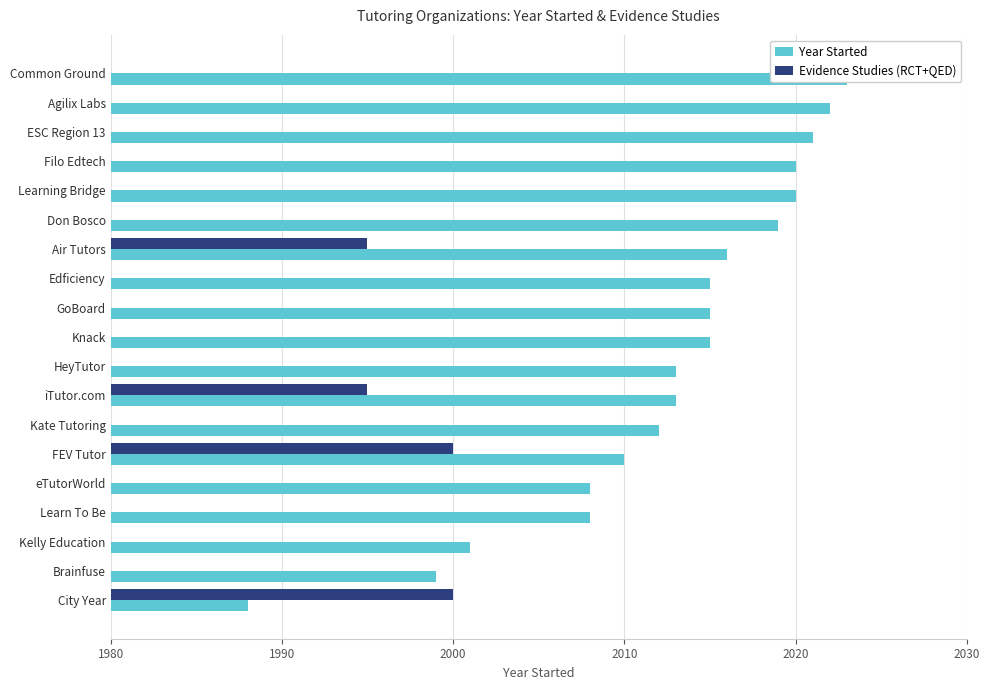

What is the greatest value displayed?

2023